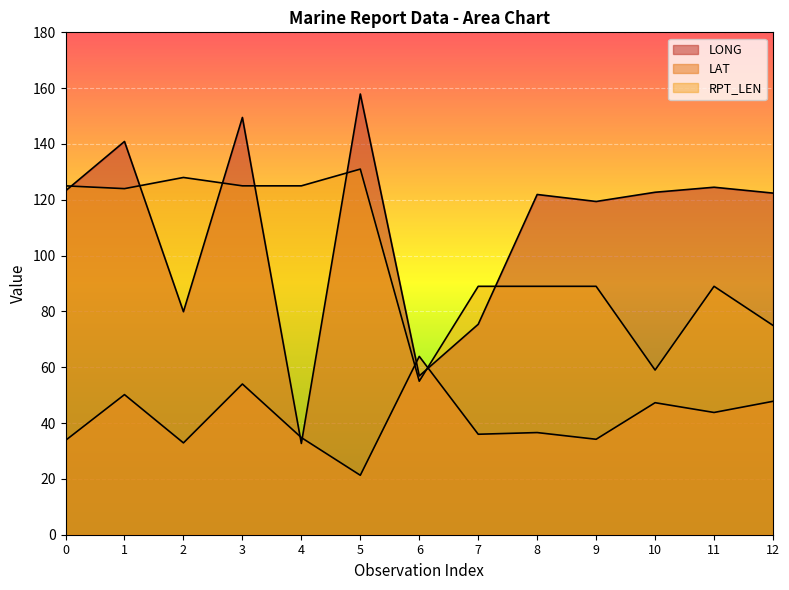

Which series has the widest spread of values?

LONG